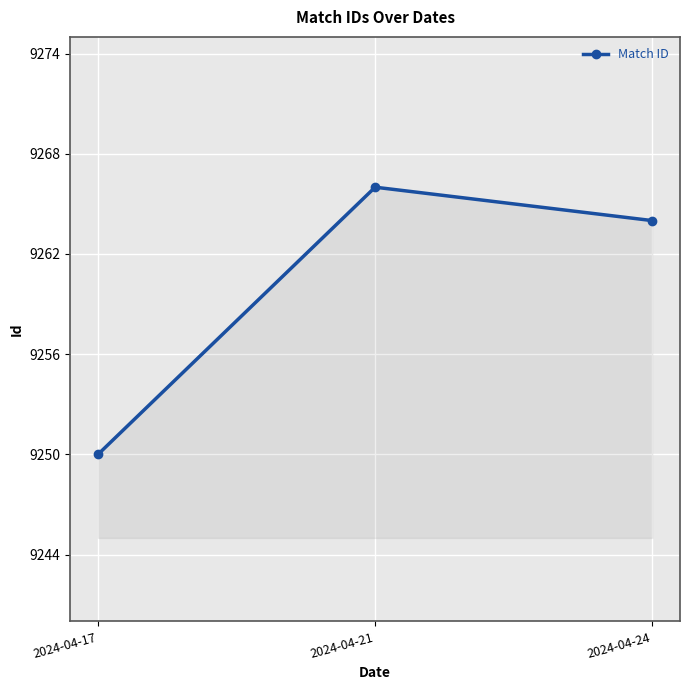

How many lines are shown in the chart?

1